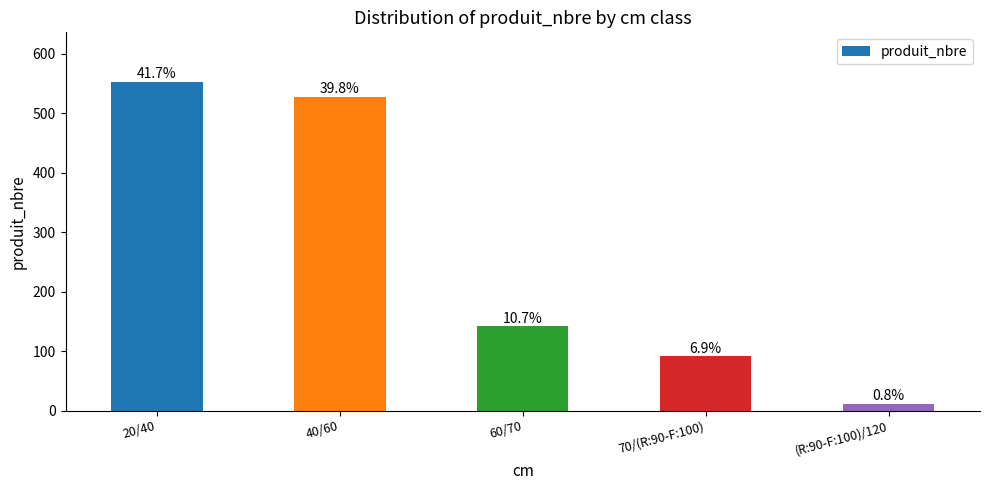

Are the bars horizontal?

No